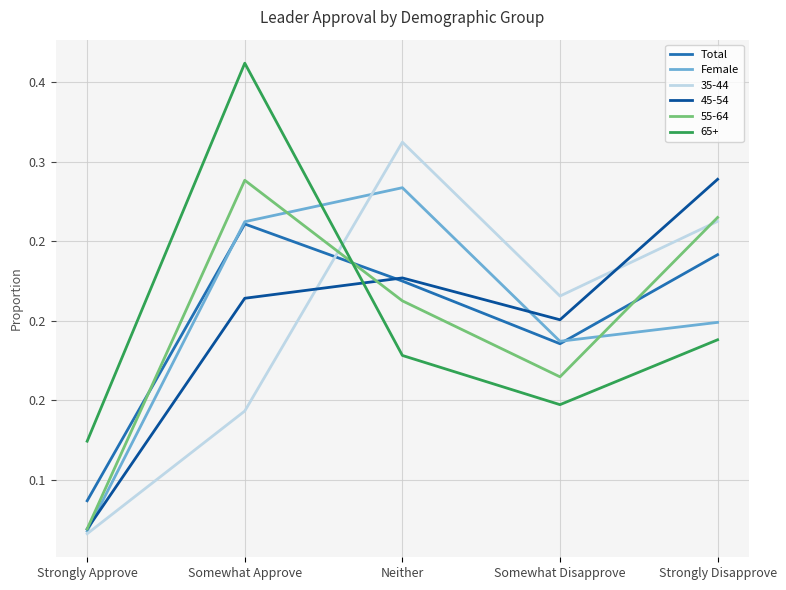

Count the Total values in the range 0 to 1.

5